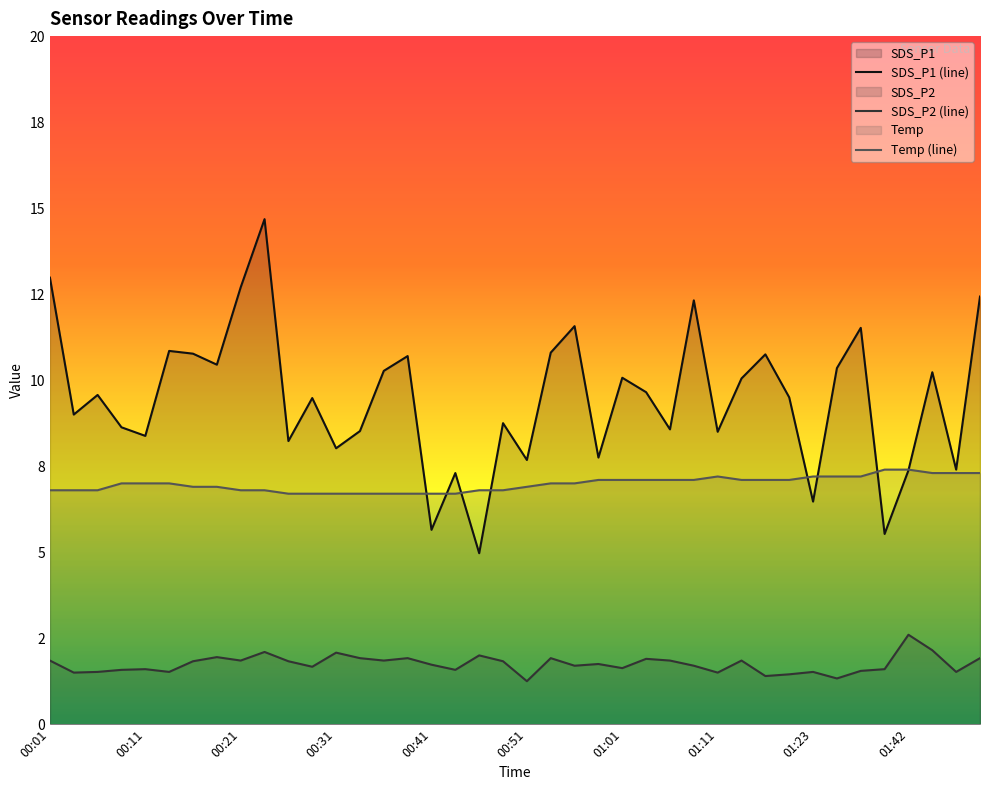

At which category does SDS_P1 reach its first local valley?

00:04